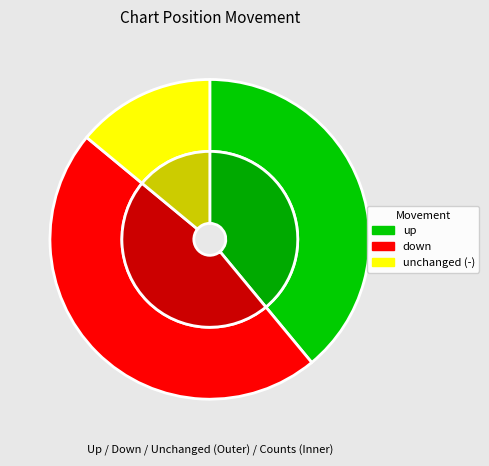

Which category has the smallest portion of the pie?

-